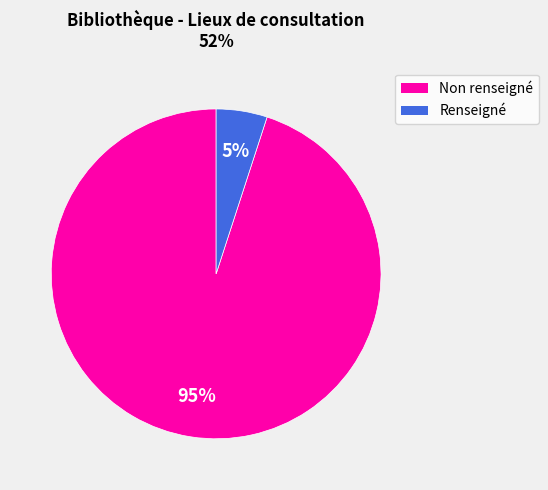

To the nearest percent, what is the average slice percentage?

50%